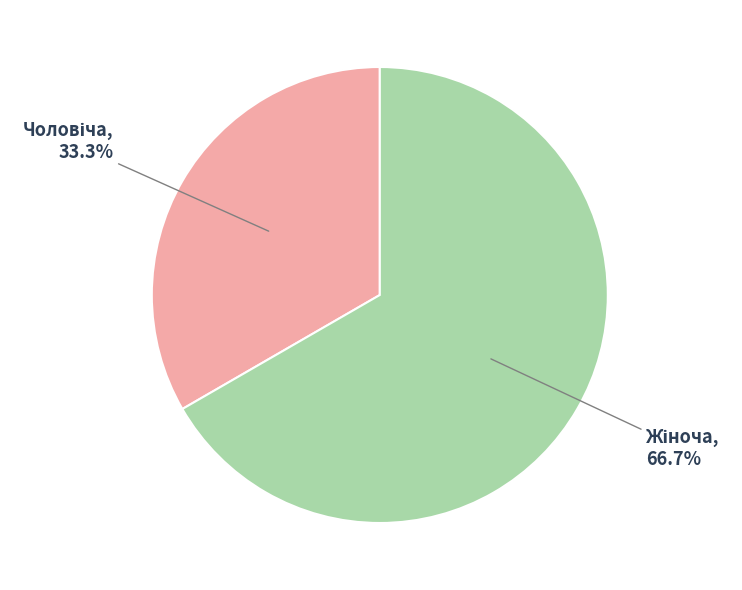

Is there any slice that represents more than half of the pie?

Yes